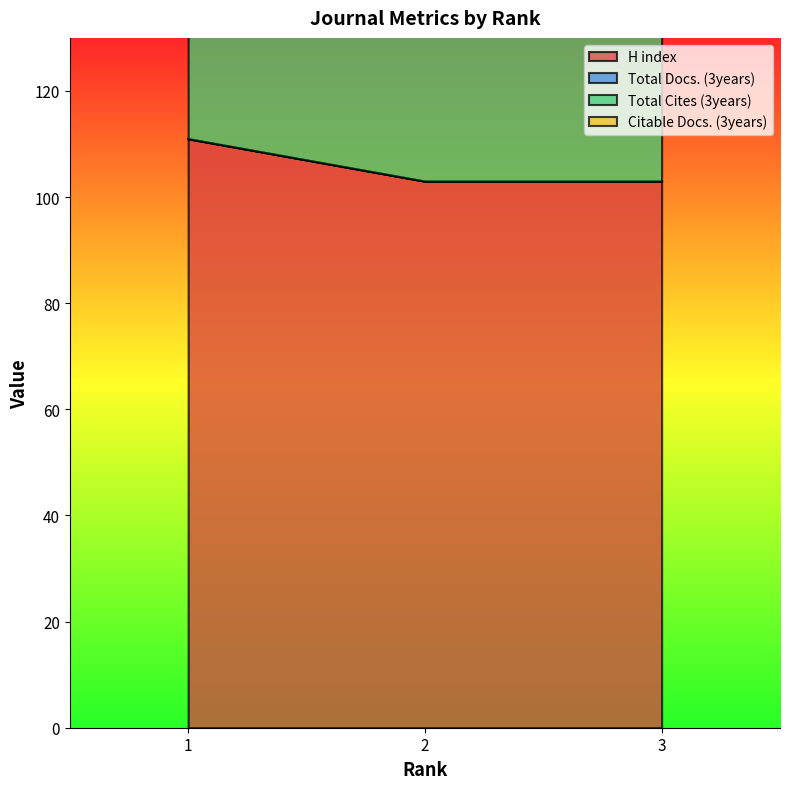

Is it true that H index equals 103 at 3?

True